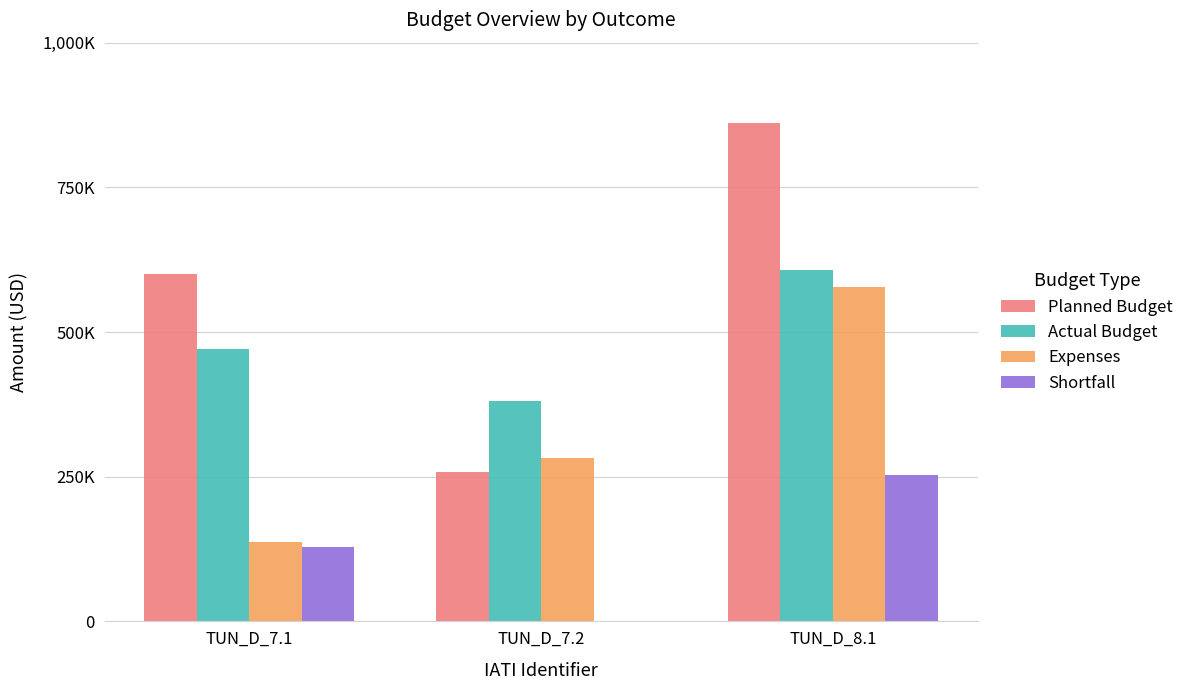

Is it true that Shortfall equals 129285.7 at TUN_D_7.1?

True